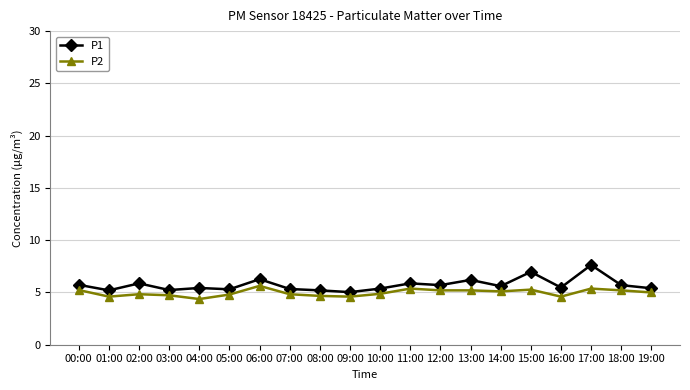

At 16:00, list the series in order from largest to smallest.

P1, P2